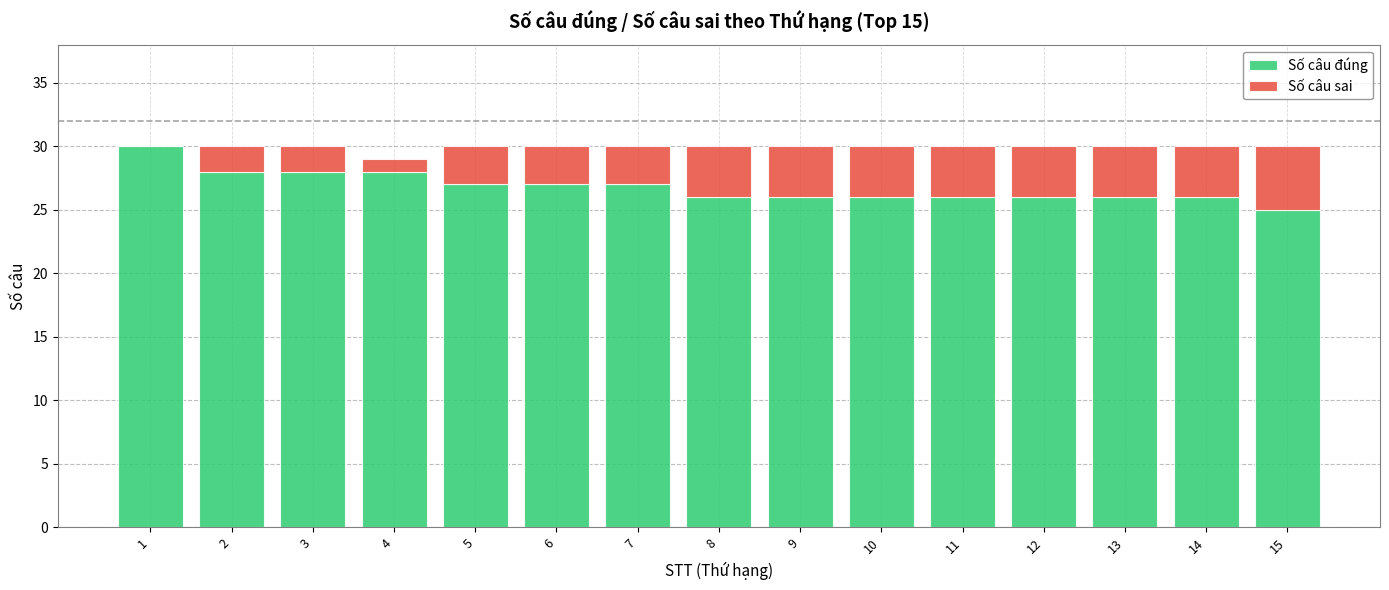

The value of Số câu đúng at 10 is 35. True or false?

False